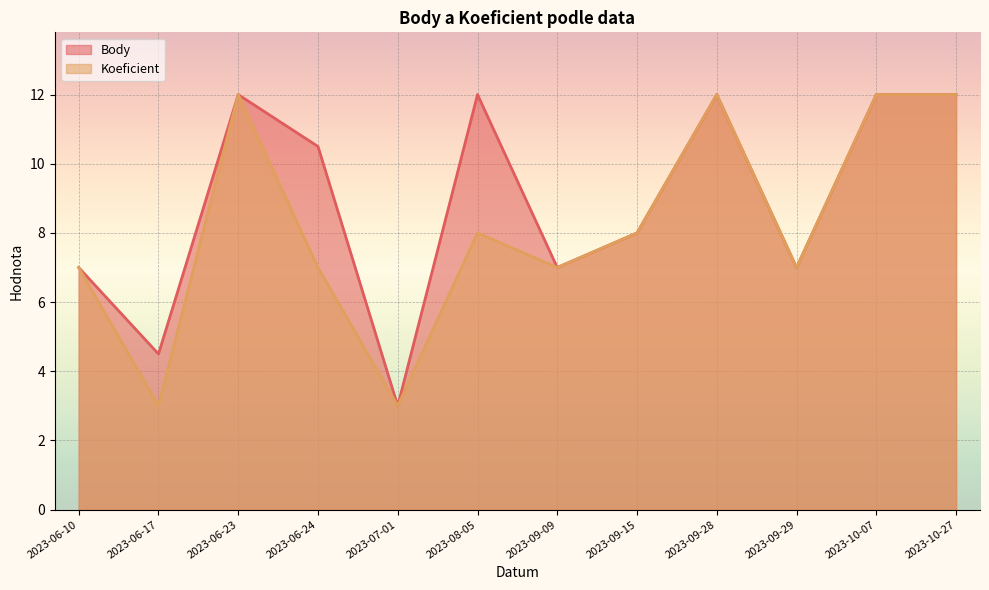

Reading right to left, what are all the values shown in this chart?

Body: 2023-10-27=12.0	2023-10-07=12.0	2023-09-29=7.0	2023-09-28=12.0	2023-09-15=8.0	2023-09-09=7.0	2023-08-05=12.0	2023-07-01=3.0	2023-06-24=10.5	2023-06-23=12.0	2023-06-17=4.5	2023-06-10=7.0
Koeficient: 2023-10-27=12.0	2023-10-07=12.0	2023-09-29=7.0	2023-09-28=12.0	2023-09-15=8.0	2023-09-09=7.0	2023-08-05=8.0	2023-07-01=3.0	2023-06-24=7.0	2023-06-23=12.0	2023-06-17=3.0	2023-06-10=7.0